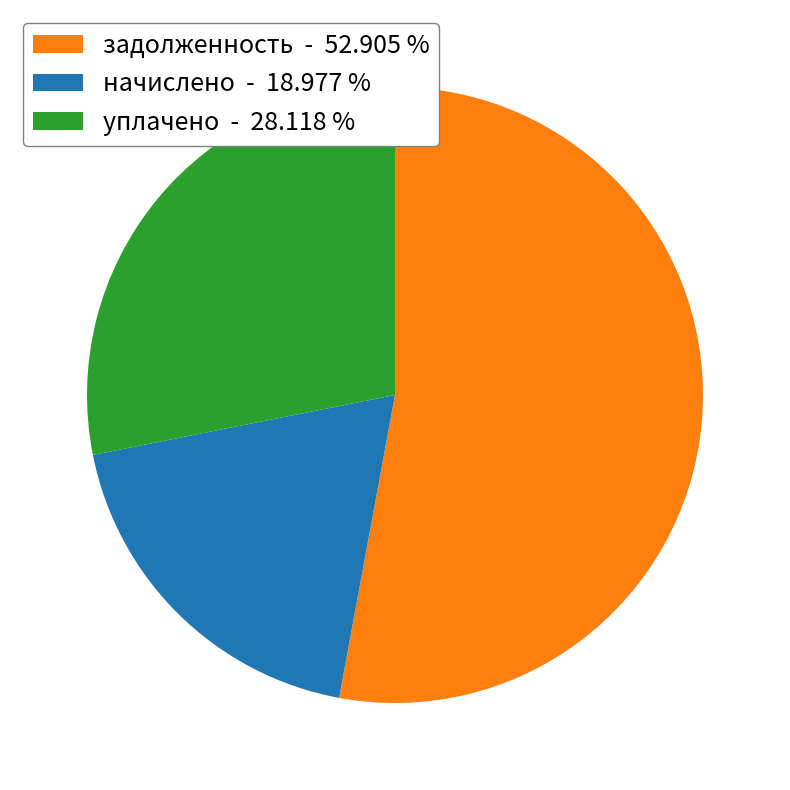

Count the number of slices in the pie.

3